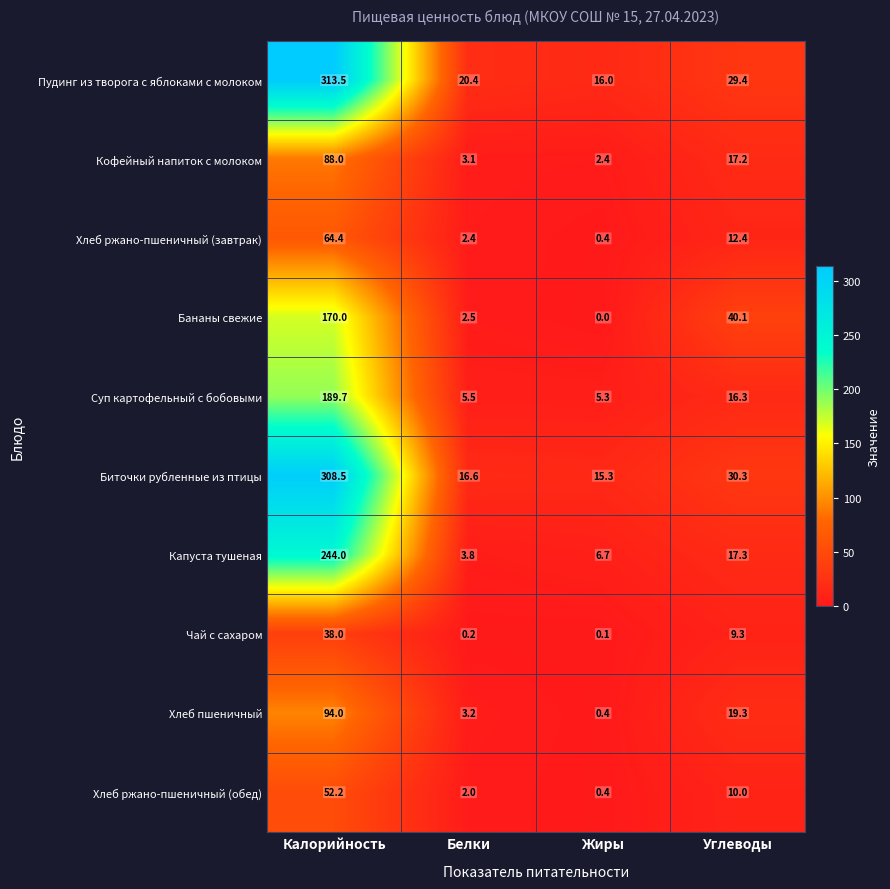

Which series changed the most between Белки and Жиры?

Пудинг из творога с яблоками с молоком